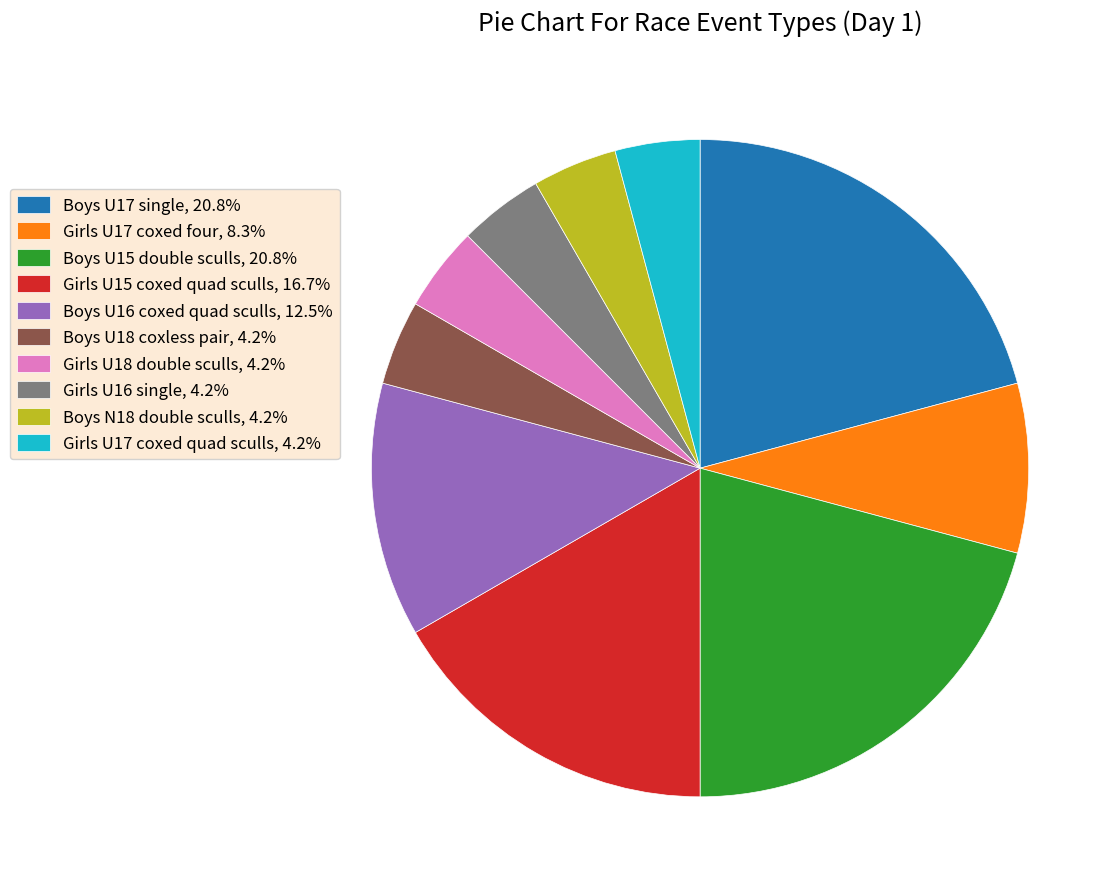

Is it true that Girls U17 coxed four is 20% of the pie?

False